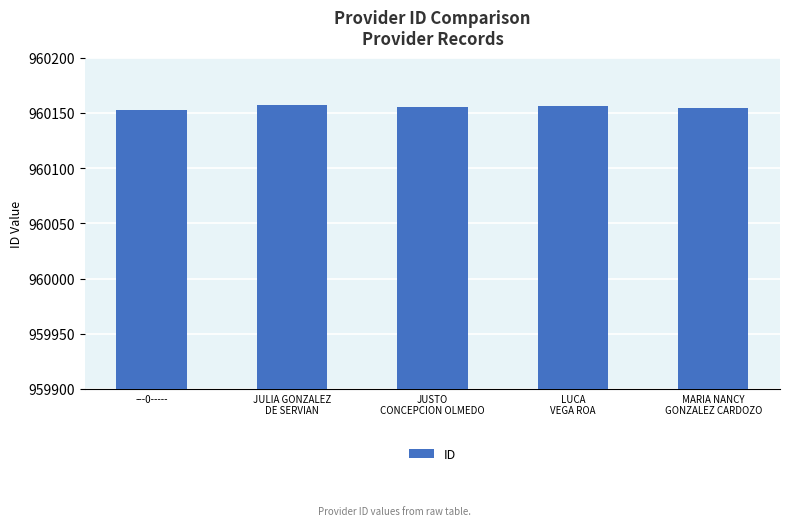

What is the smallest value displayed?

960153